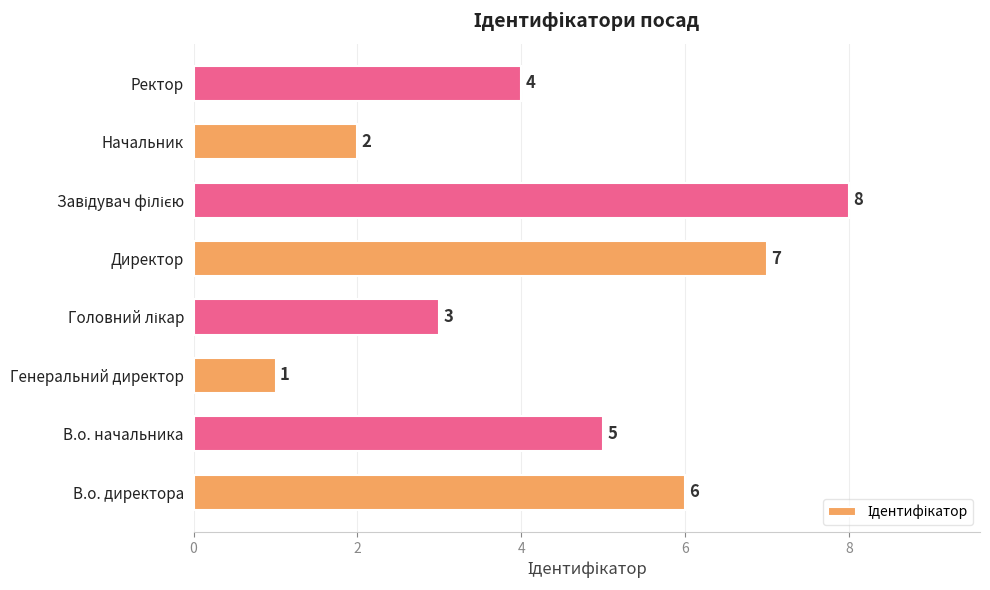

How many bars are there in total?

8